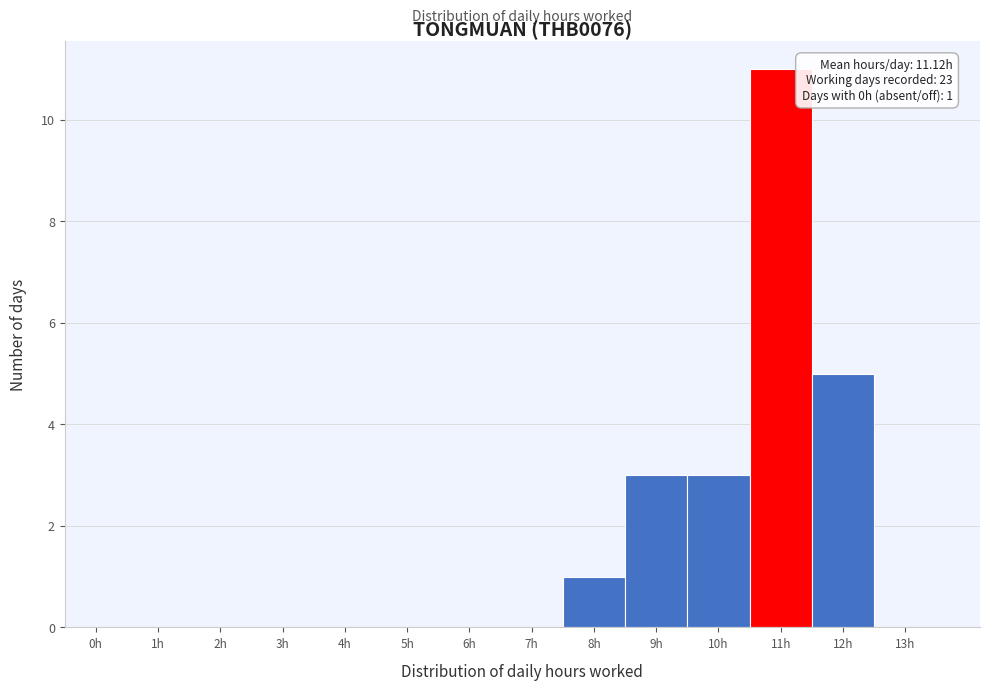

Reading left to right, transcribe all the data shown in this chart.

0h=0	1h=0	2h=0	3h=0	4h=0	5h=0	6h=0	7h=0	8h=1	9h=3	10h=3	11h=11	12h=5	13h=0